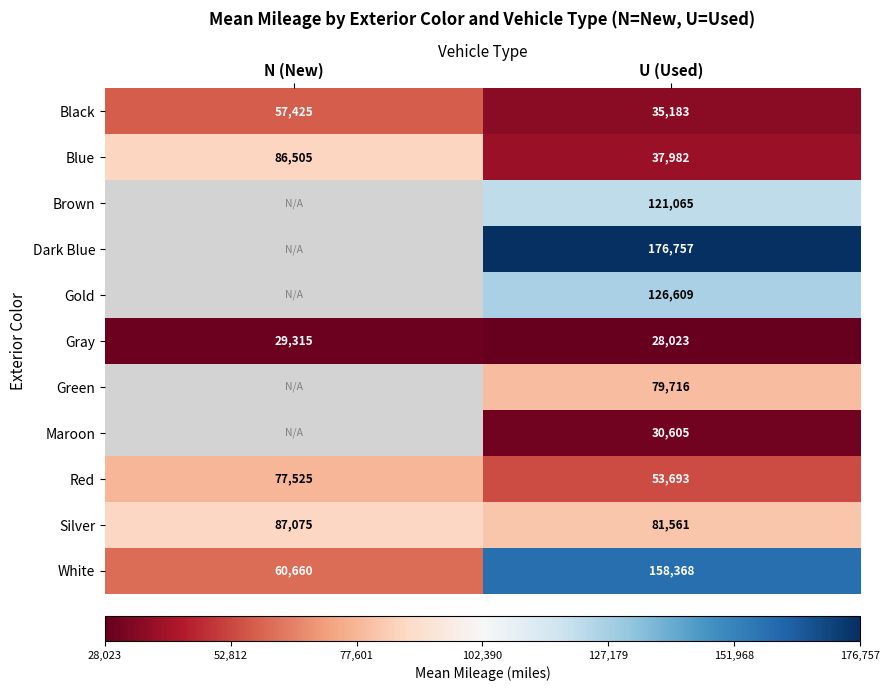

How many series are shown in this chart?

11